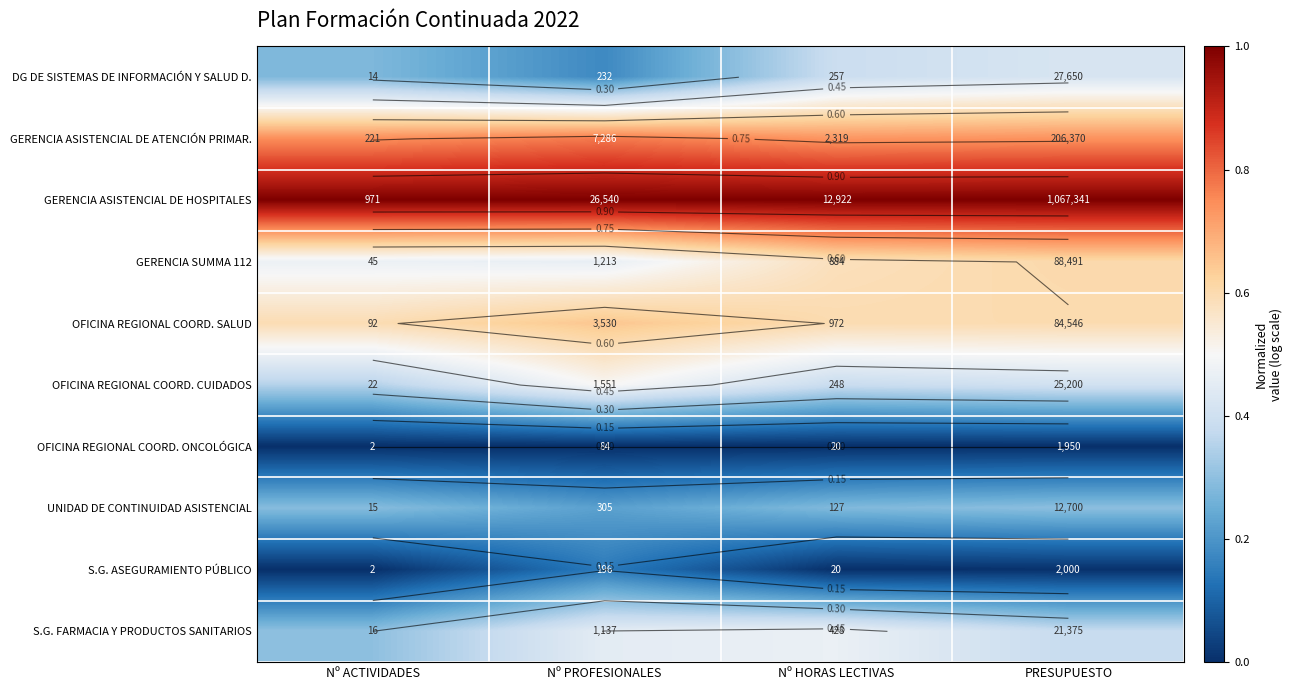

What is the greatest value displayed?

1.0